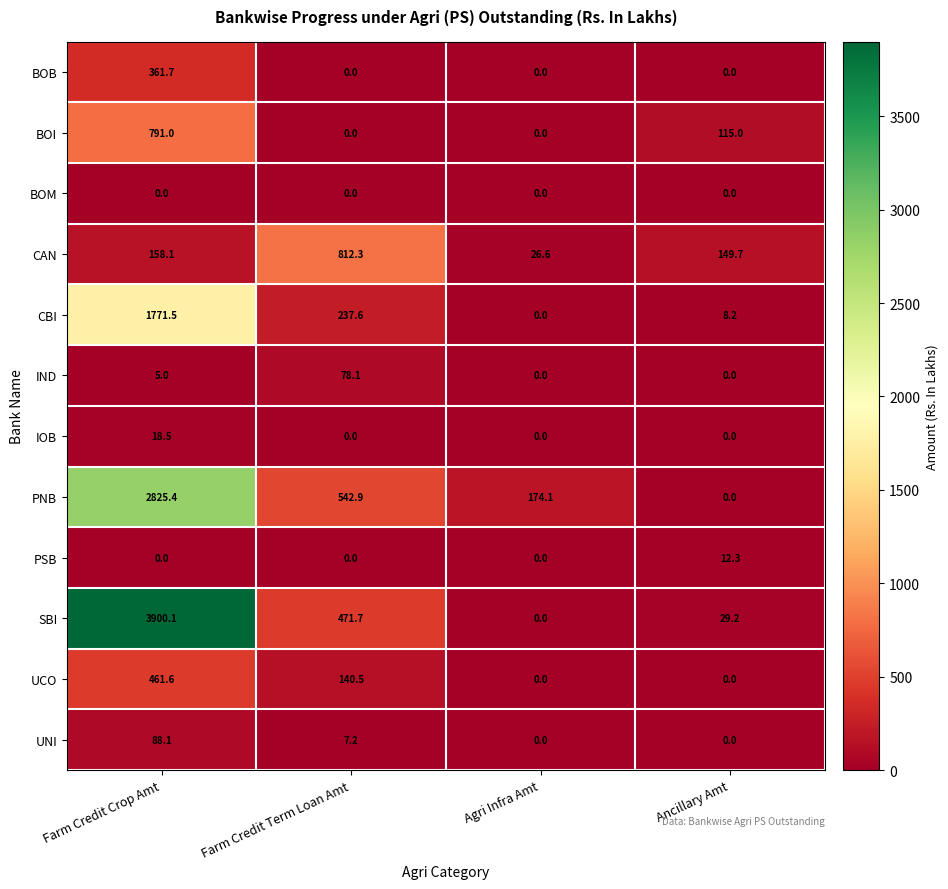

Is the value of PNB at Farm Credit Term Loan Amt greater than the value of PSB at Ancillary Amt?

Yes